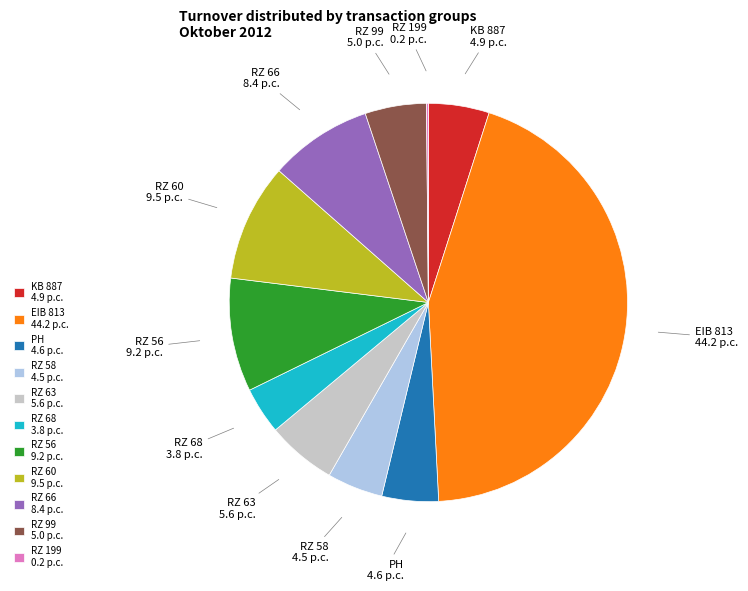

Is there a majority slice in this chart?

No